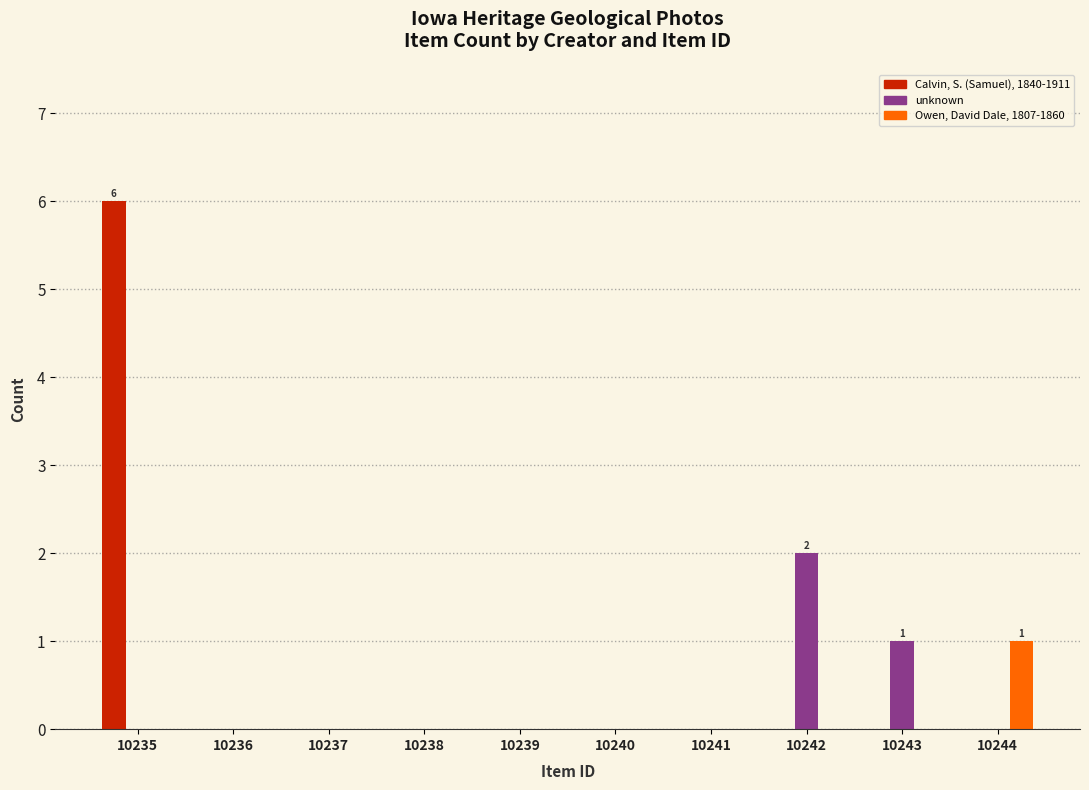

What are all the series names shown in the legend?

Calvin, S. (Samuel), 1840-1911, unknown, Owen, David Dale, 1807-1860